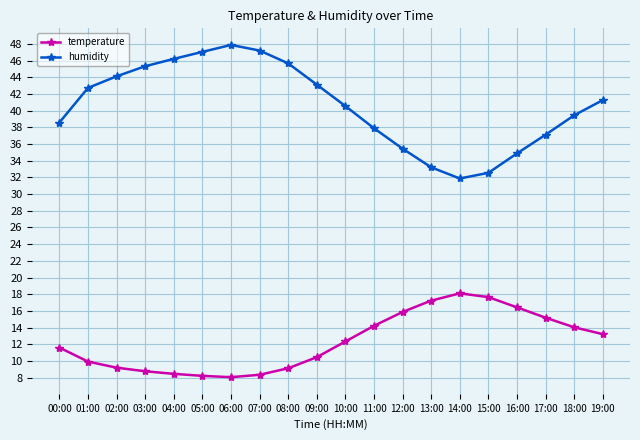

What is the smallest value displayed?

8.1